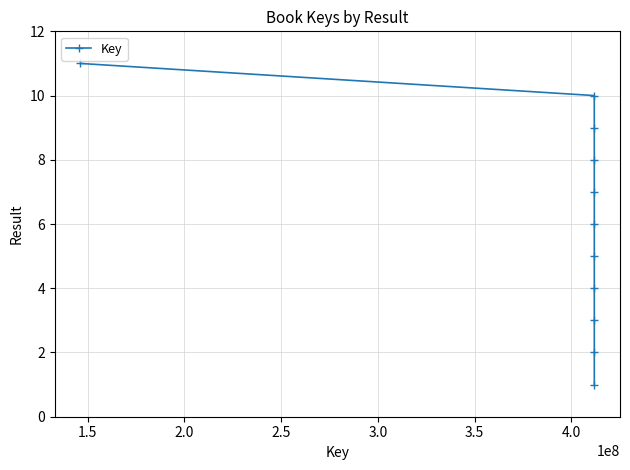

What is the difference between the maximum and second lowest values?

9